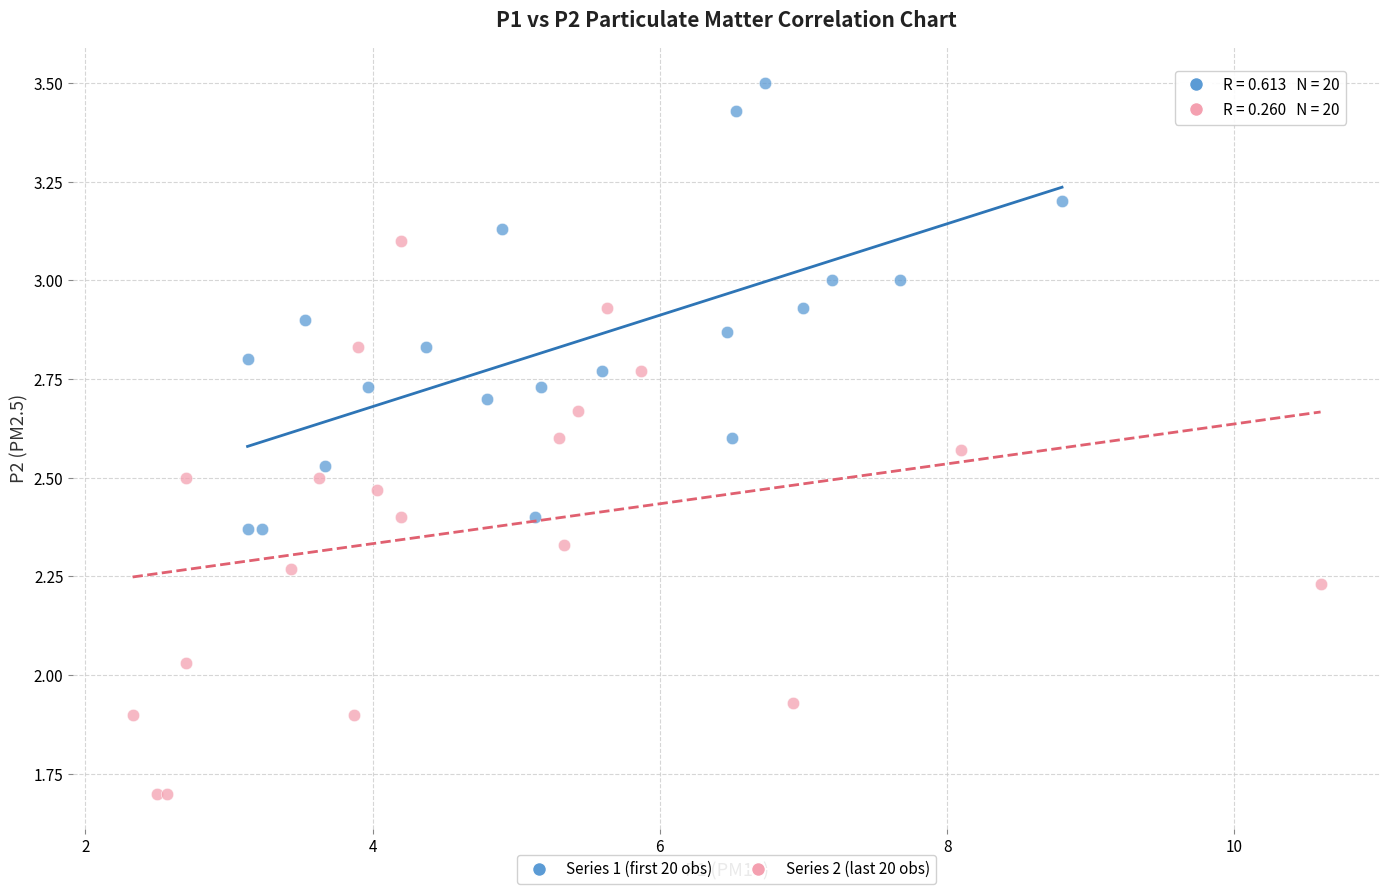

Which series has the widest spread of Y values?

Series 2 (last 20 obs)